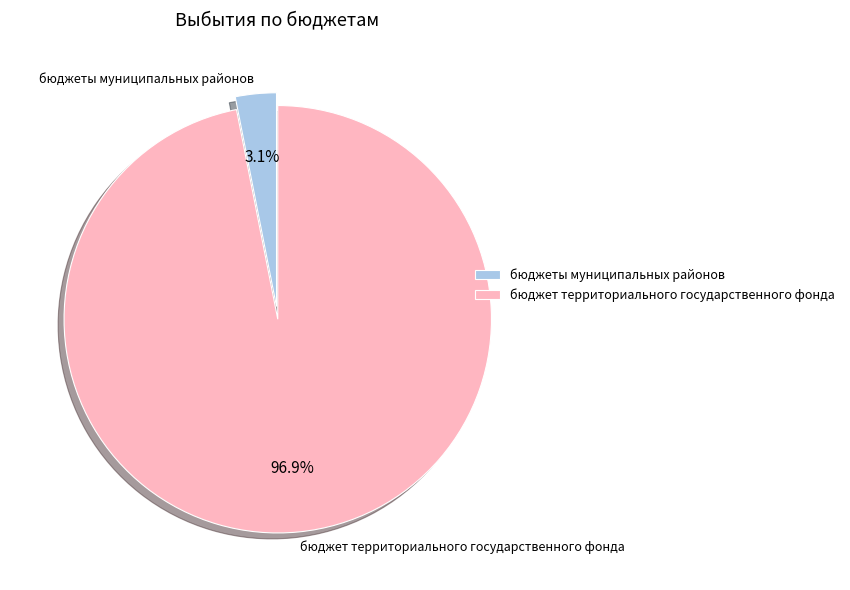

Rank the categories by value from highest to lowest.

бюджет территориального государственного фонда, бюджеты муниципальных районов